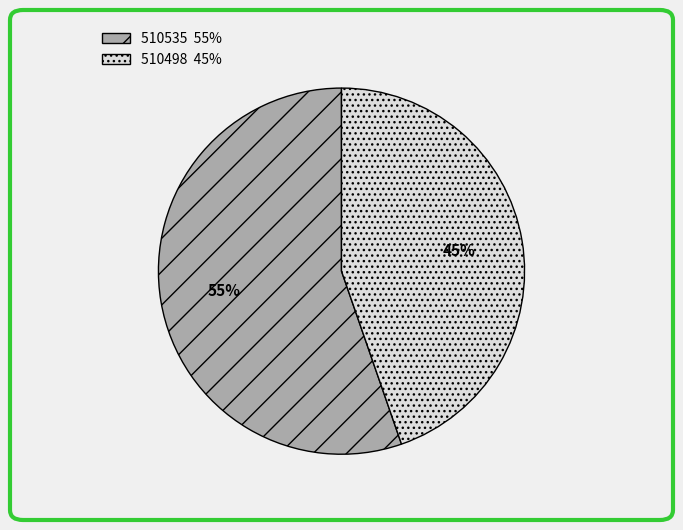

How many slices are in this pie chart?

2